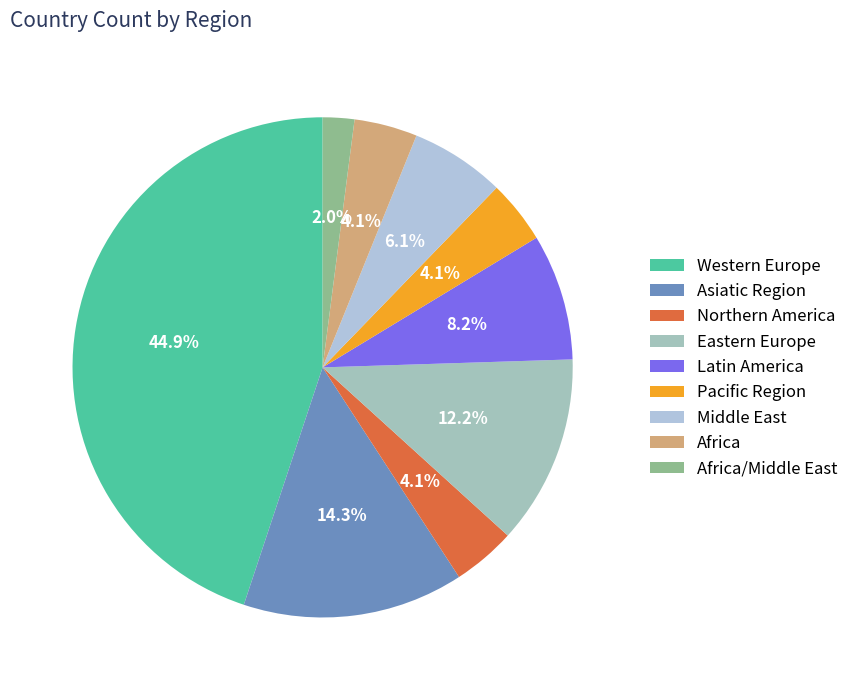

To the nearest percent, what is the difference between the Pacific Region and Middle East slice percentages?

2%